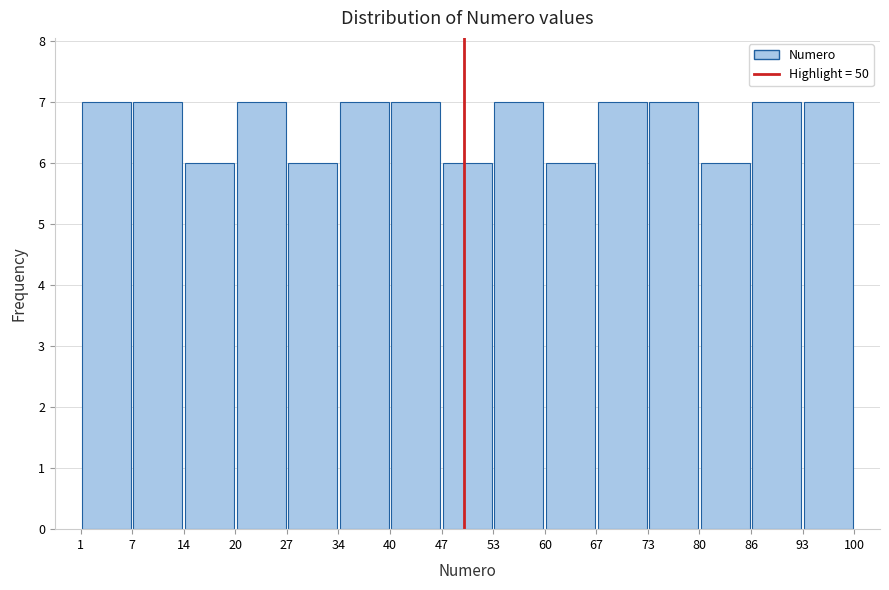

Reading left to right, list every bar in this chart as the range it spans on the x-axis followed by its height. The values are not printed on the chart, so give them approximately, as read against the axis.

1 to 7: 7
7 to 14: 7
14 to 20: 6
20 to 27: 7
27 to 34: 6
34 to 40: 7
40 to 47: 7
47 to 53: 6
53 to 60: 7
60 to 67: 6
67 to 73: 7
73 to 80: 7
80 to 86: 6
86 to 93: 7
93 to 100: 7